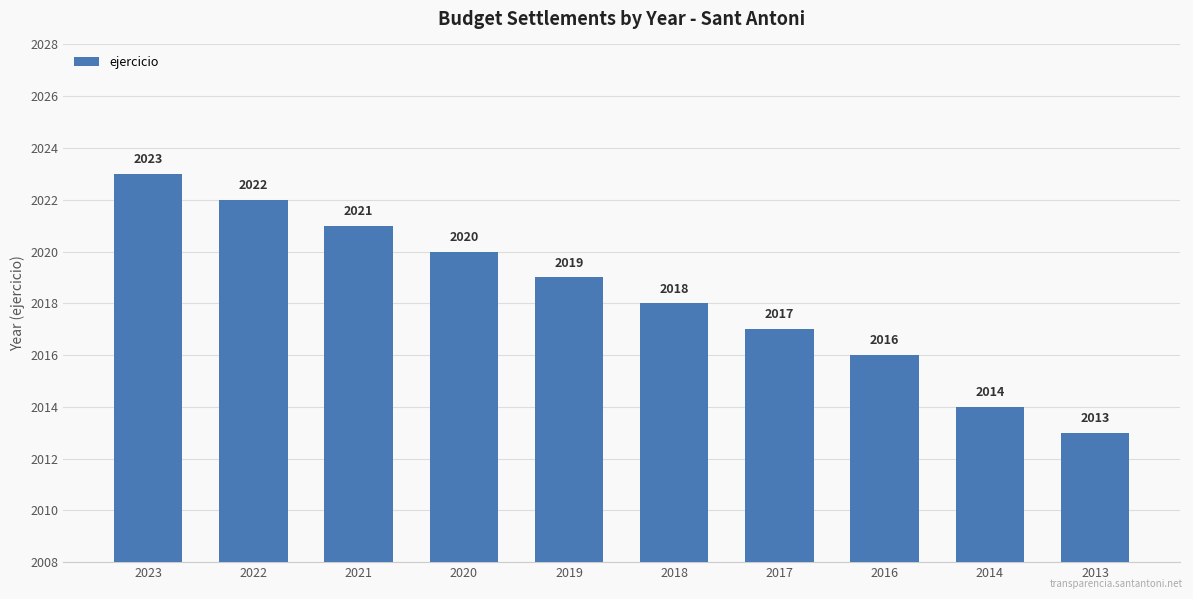

What is the change in value from 2021 to 2014?

-7